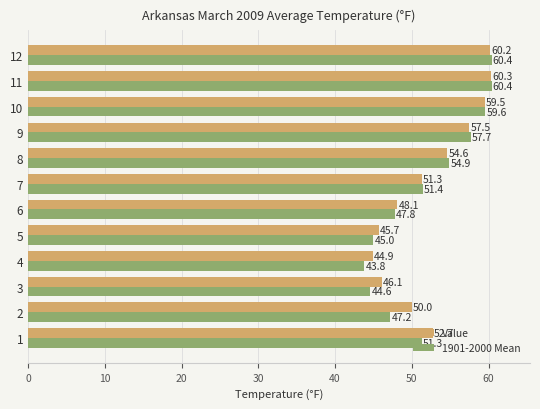

What is the minimum value for 1901-2000 Mean?

43.8